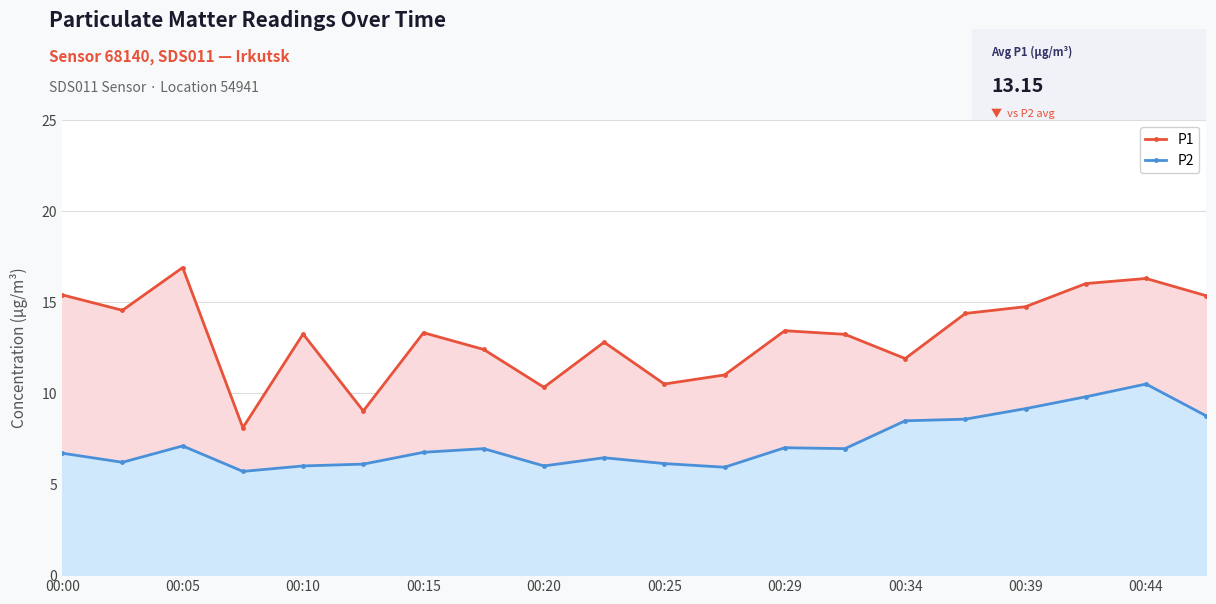

Is the value of P1 at 00:10 greater than the value of P2 at 00:25?

Yes